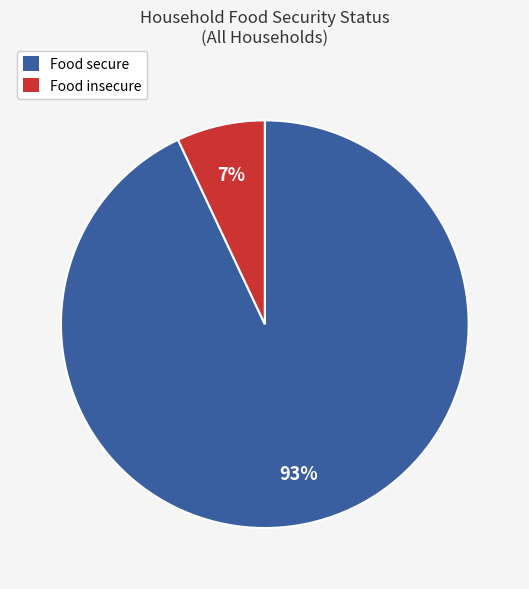

What is the smallest slice in the pie chart?

Food insecure